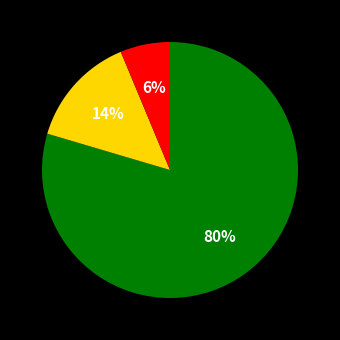

To the nearest percent, what is the average slice percentage?

33%